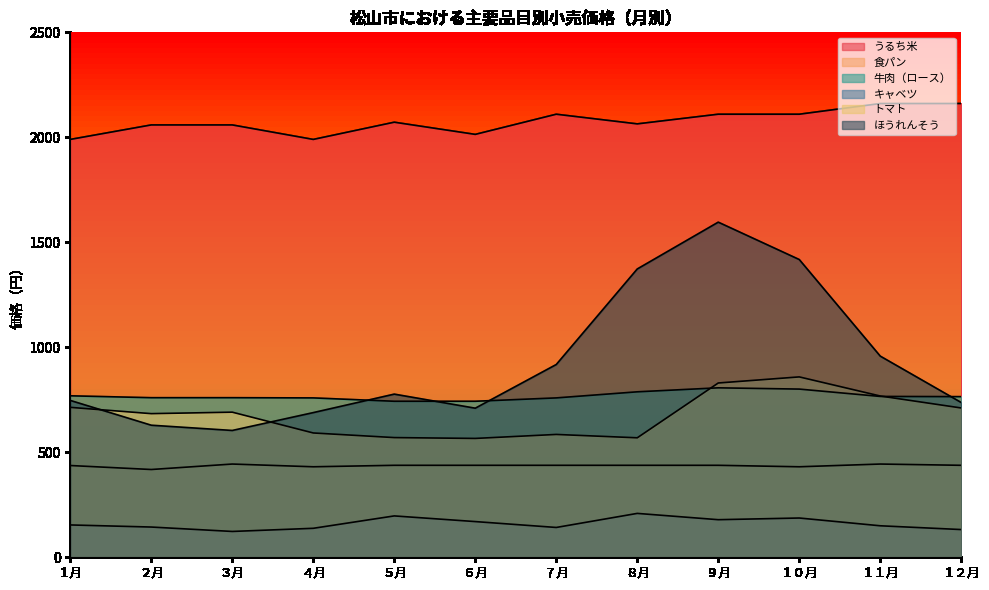

The 牛肉（ロース） series shows 766 at １１月. True or false?

True